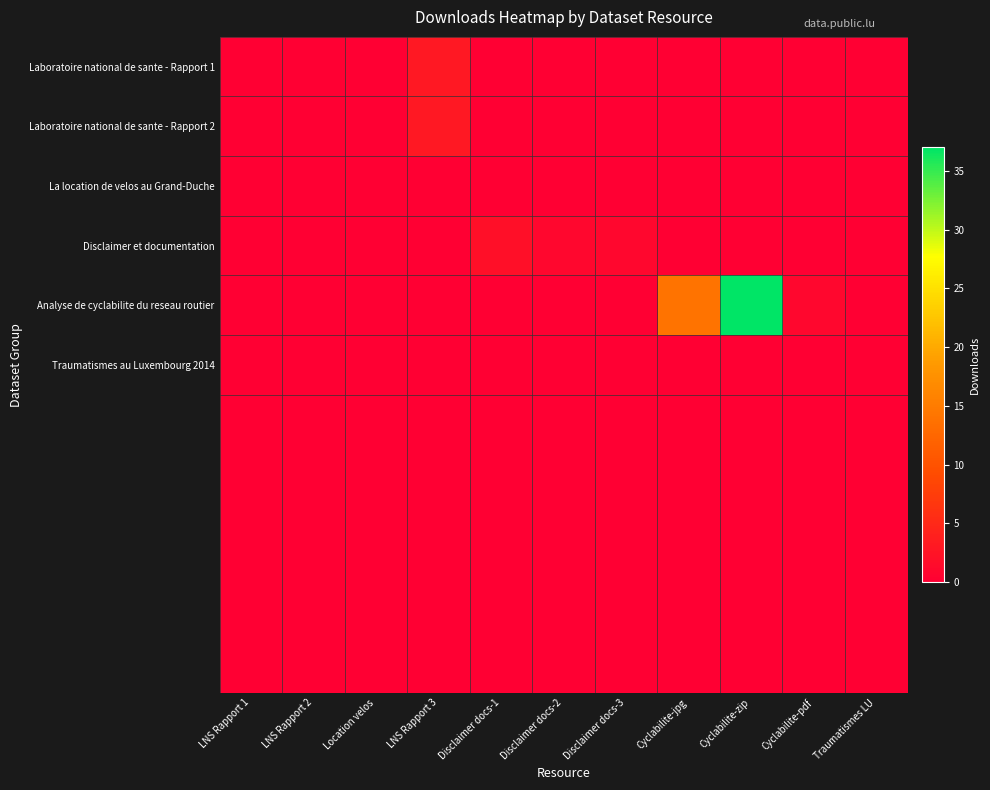

At how many categories does at least one series exceed 30?

1